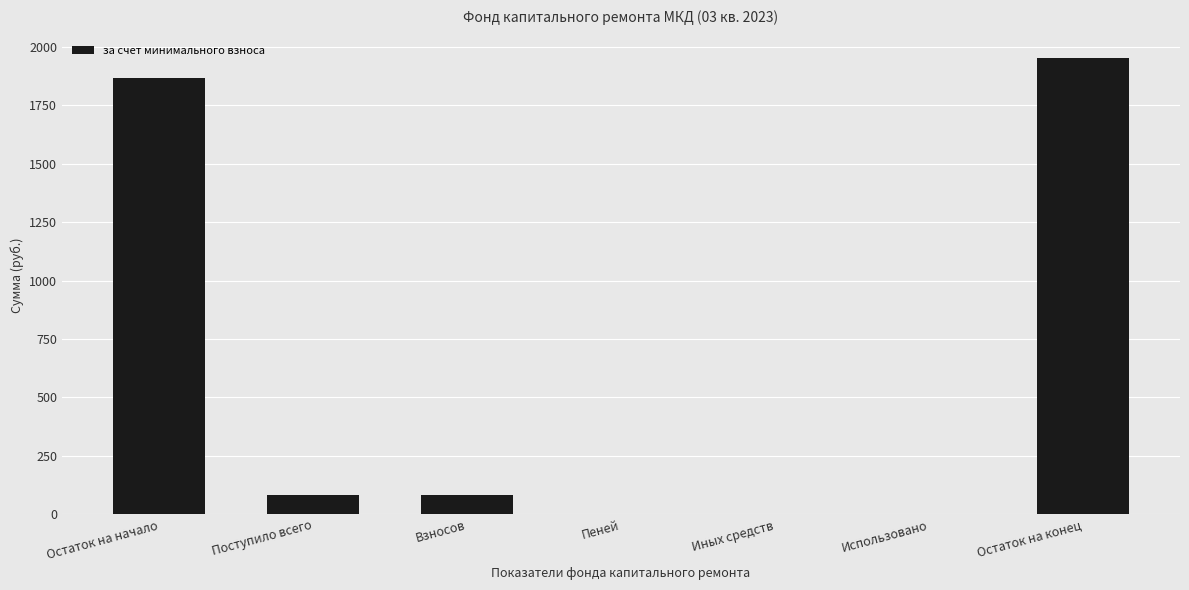

At which category does the chart reach its peak across all series?

Остаток на конец